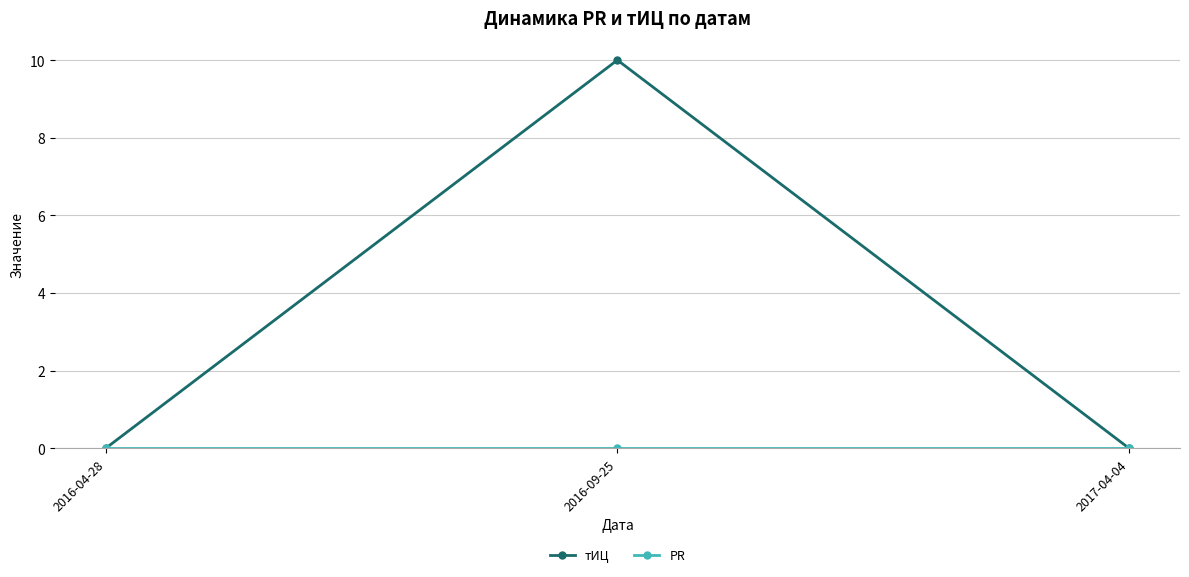

The тИЦ series shows 7 at 2016-09-25. True or false?

False